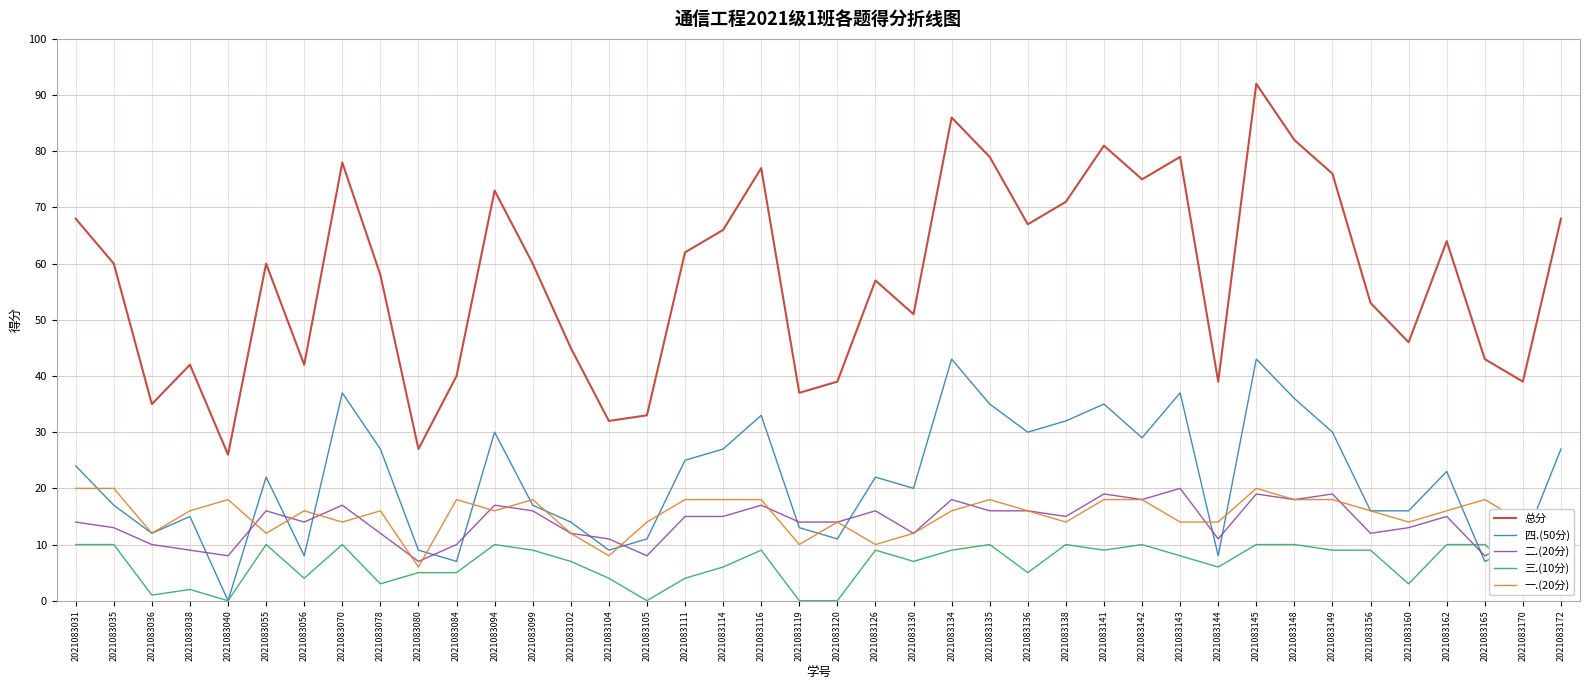

Between 2021083035 and 2021083162, which series saw the biggest shift?

四.(50分)